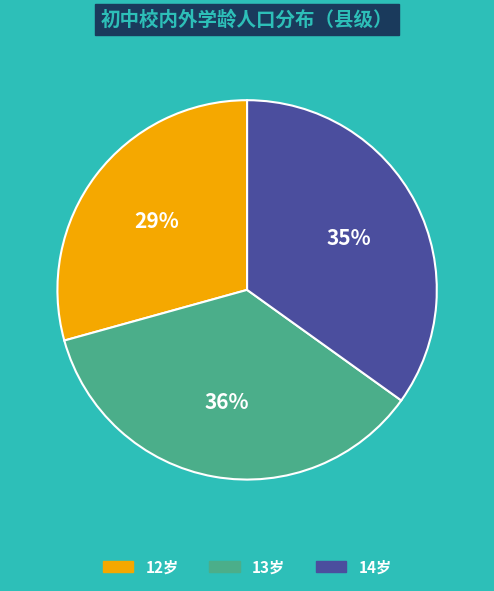

How many segments does this pie chart have?

3